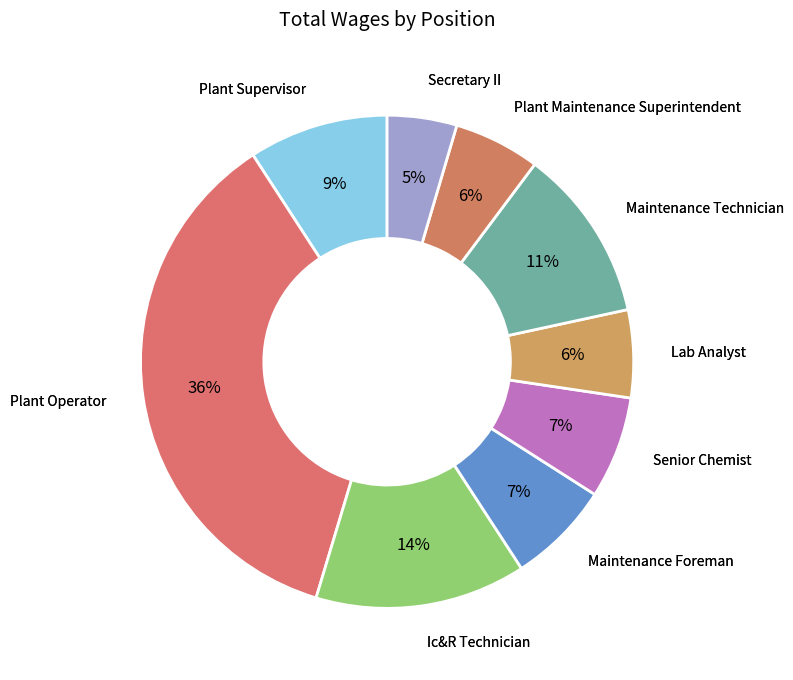

To the nearest percent, what percentage of the pie is Lab Analyst?

6%